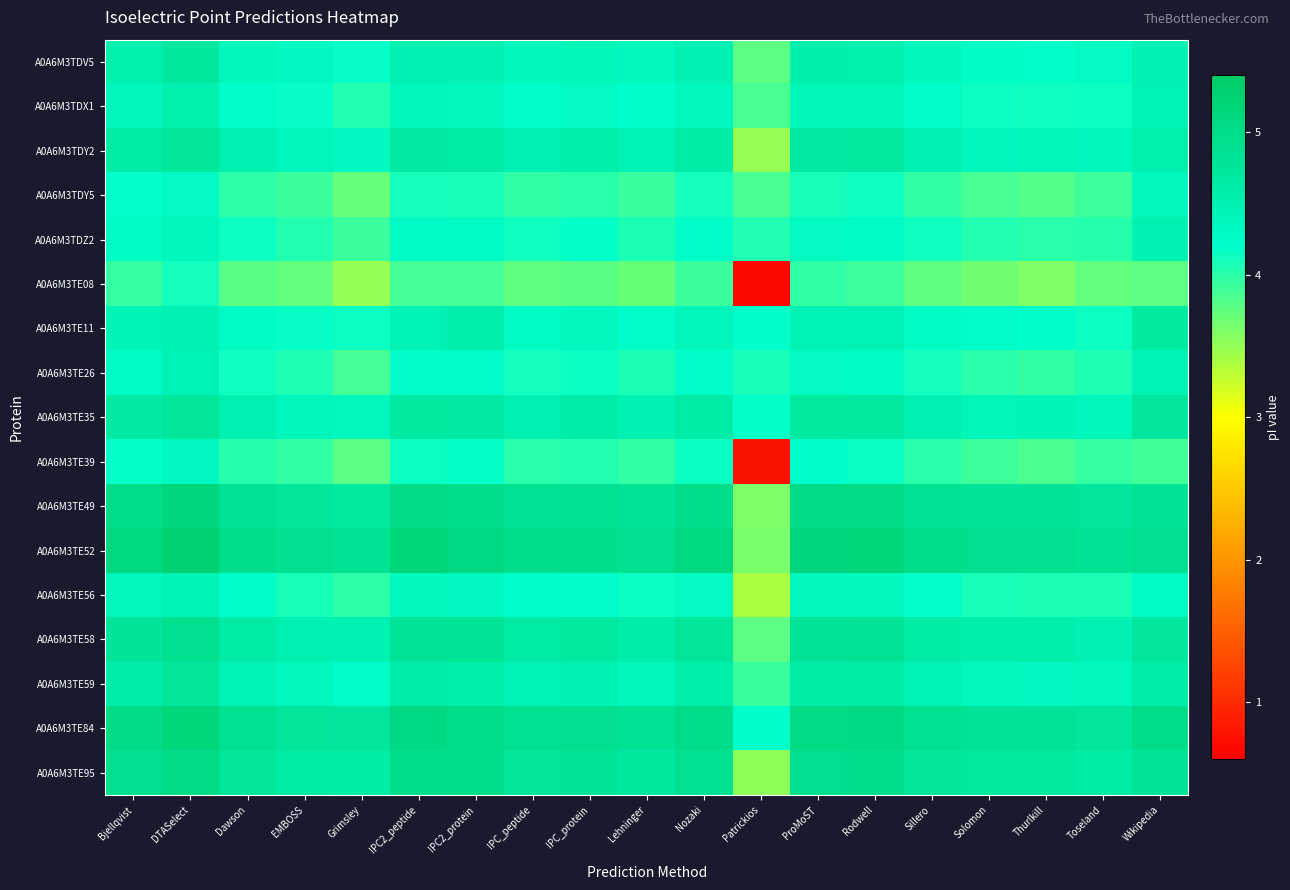

Which label corresponds to the largest value in the chart?

DTASelect